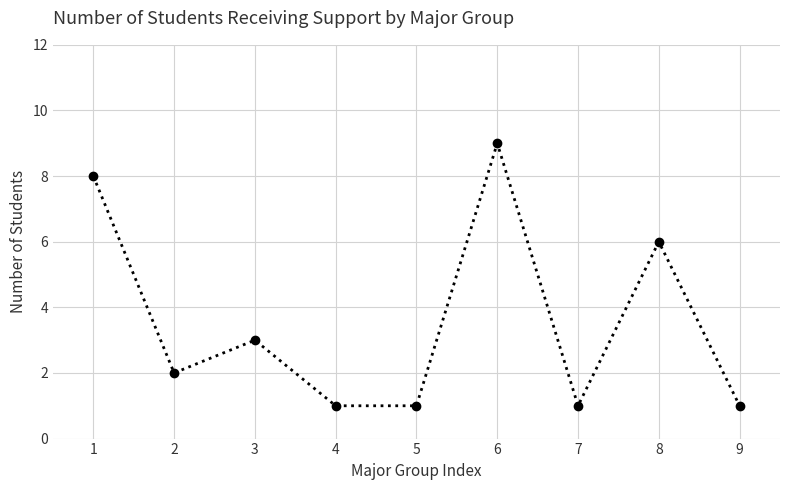

At which label is the value closest to 5?

8